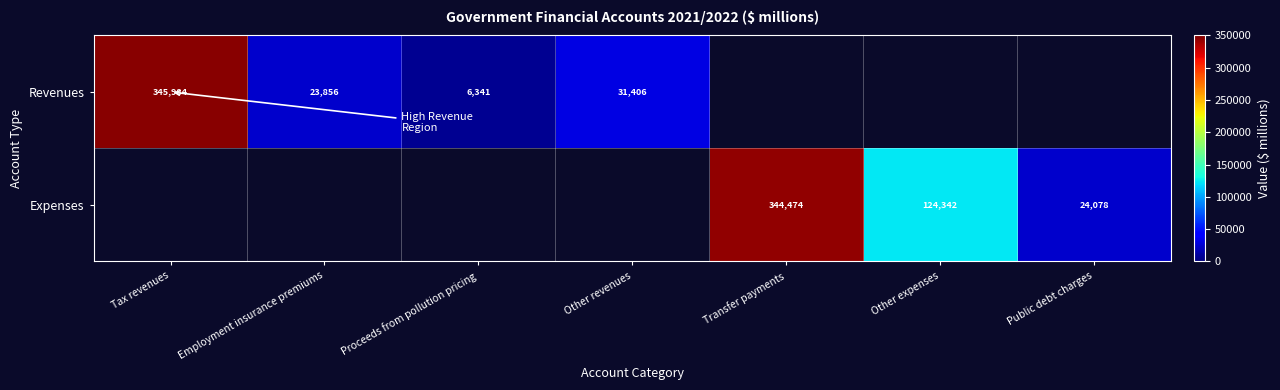

True or false: Revenues has a value of 23856 at Employment insurance premiums.

True